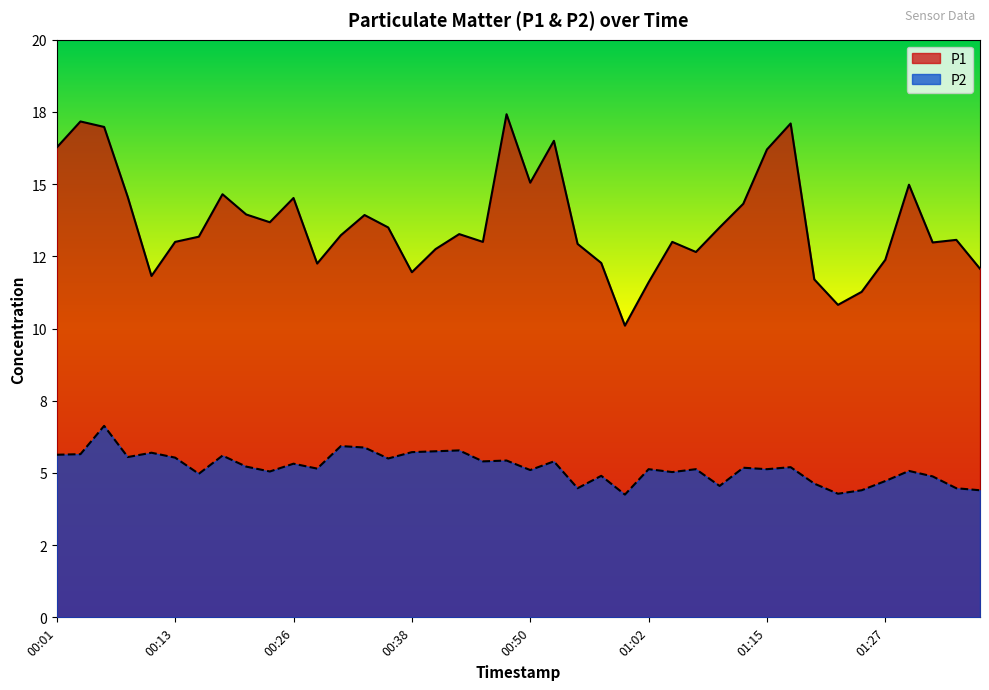

What is the difference between the highest and lowest values at 00:31?

7.3